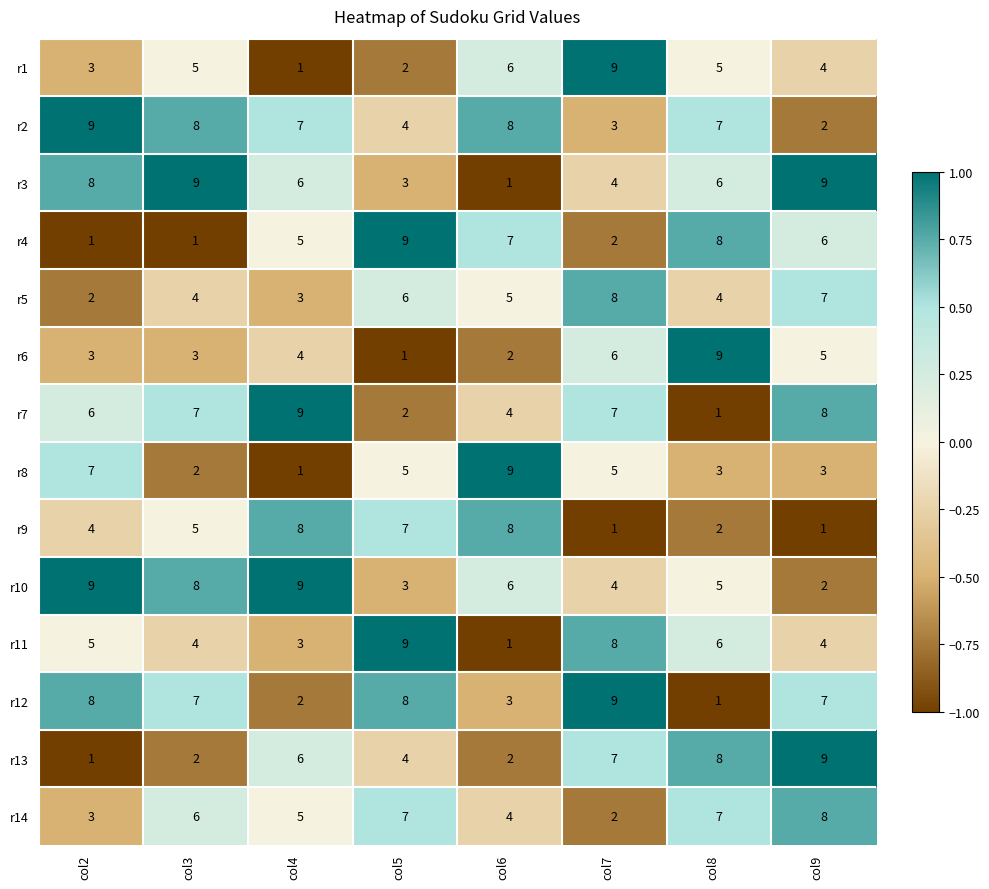

What is the difference between the second highest and second lowest values in the r3 series?

6